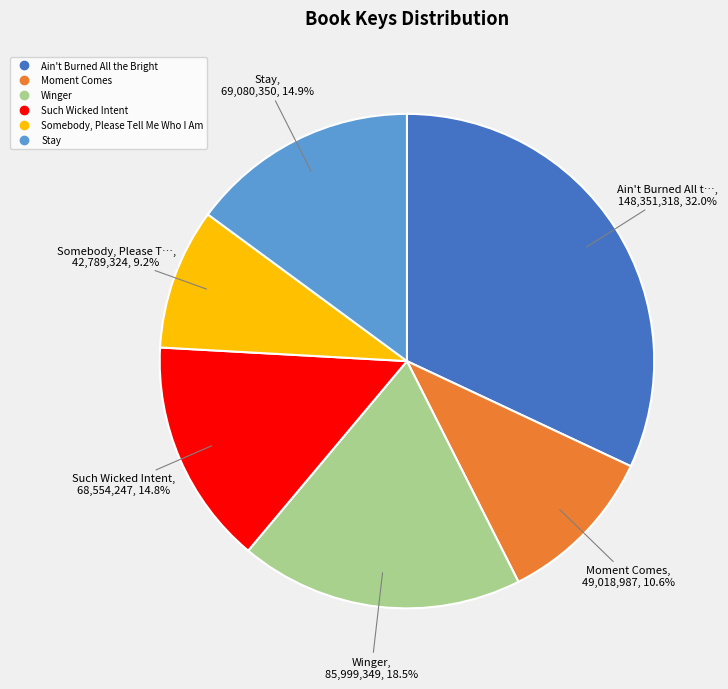

To the nearest percent, what is the difference between the Moment Comes and Stay slice percentages?

4%